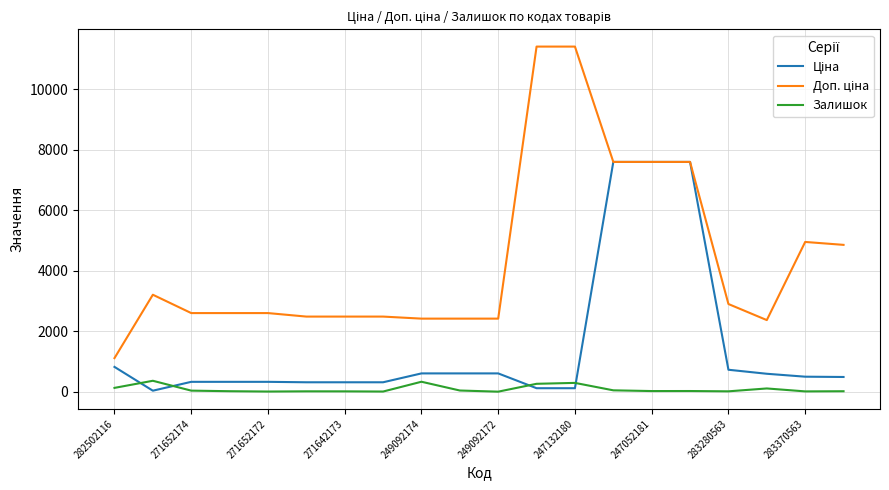

What is the maximum value shown in the chart?

11410.0